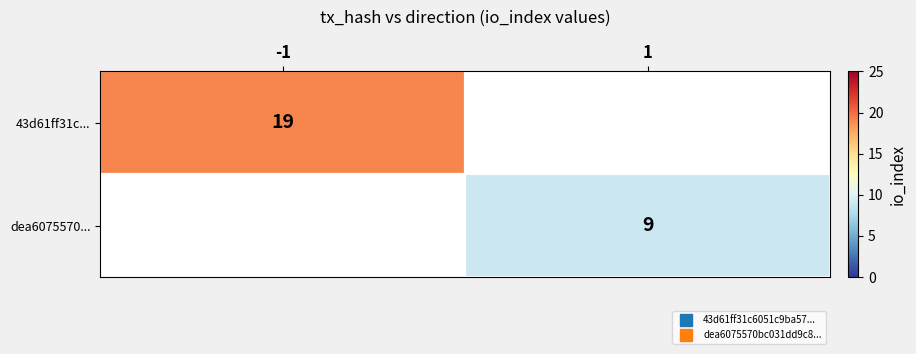

How many values in the 43d61ff31c... series are below 19?

1